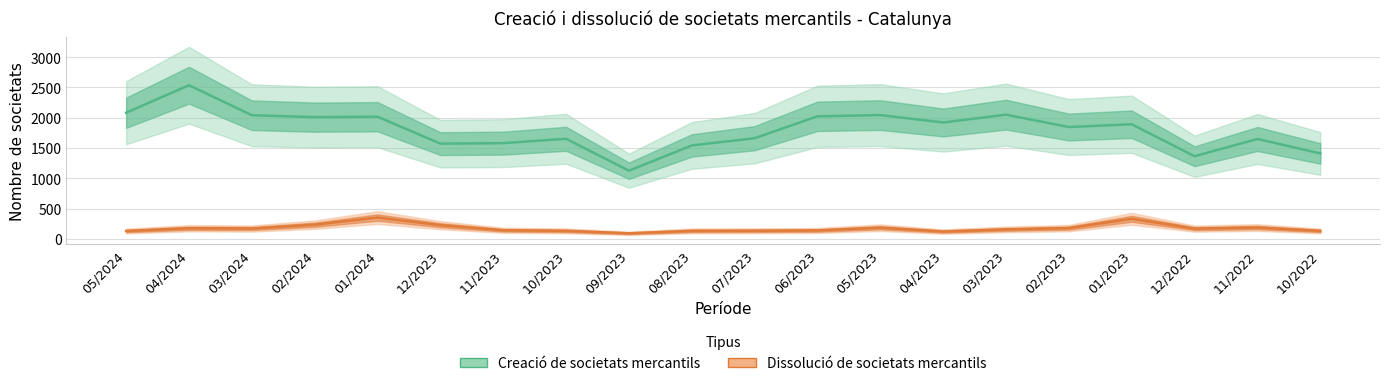

True or false: Creació de societats mercantils (nombre) has a value of 1920 at 04/2023.

True